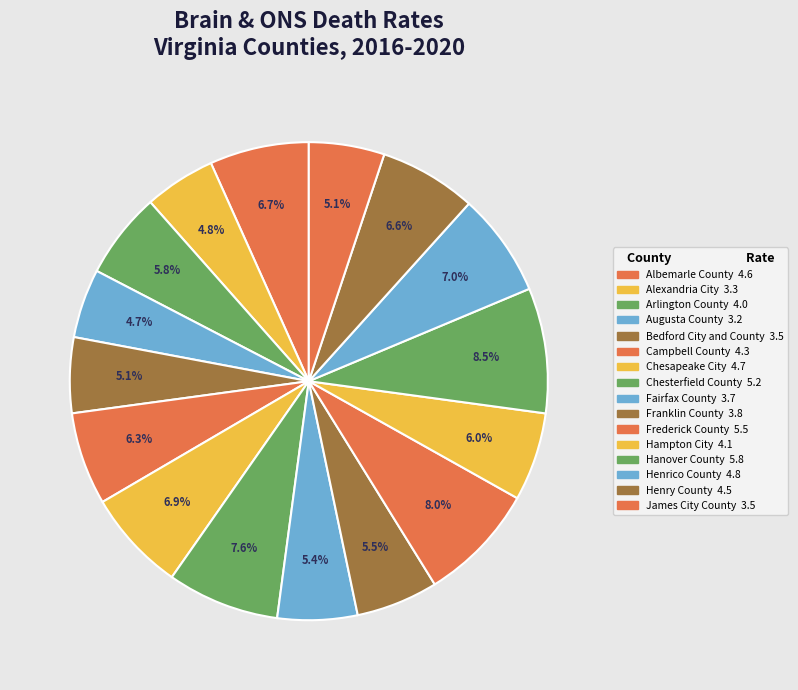

How many segments does this pie chart have?

16